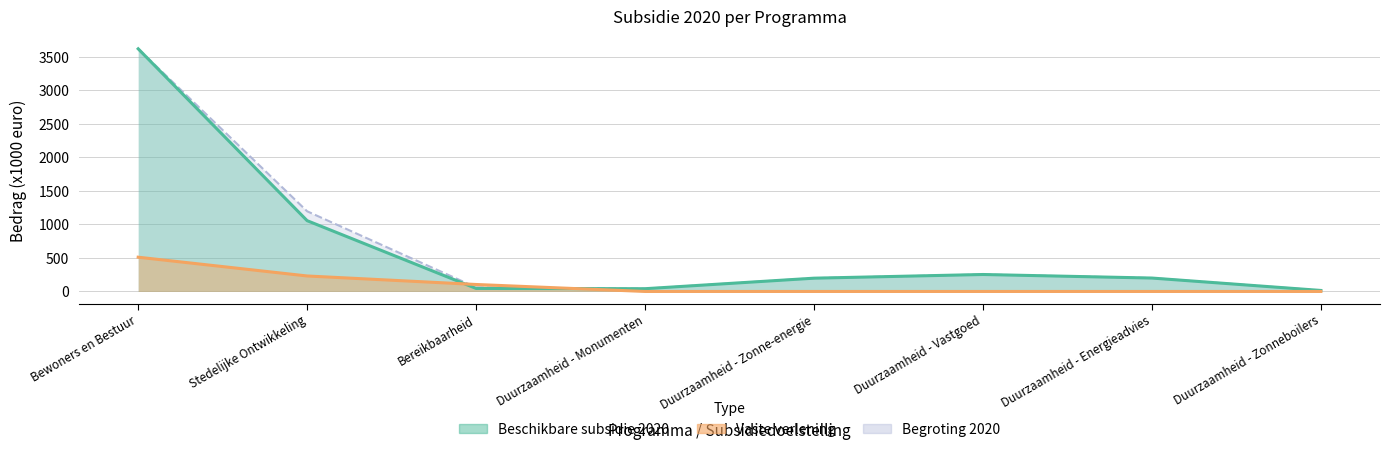

What is the total value across all series at Bewoners en Bestuur?

7751